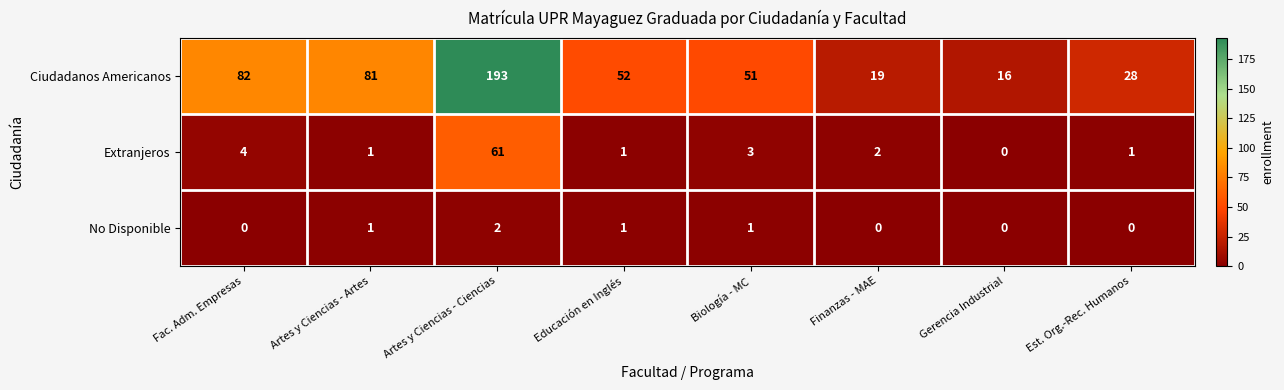

What is the difference between the maximum and minimum values in the Extranjeros series?

61